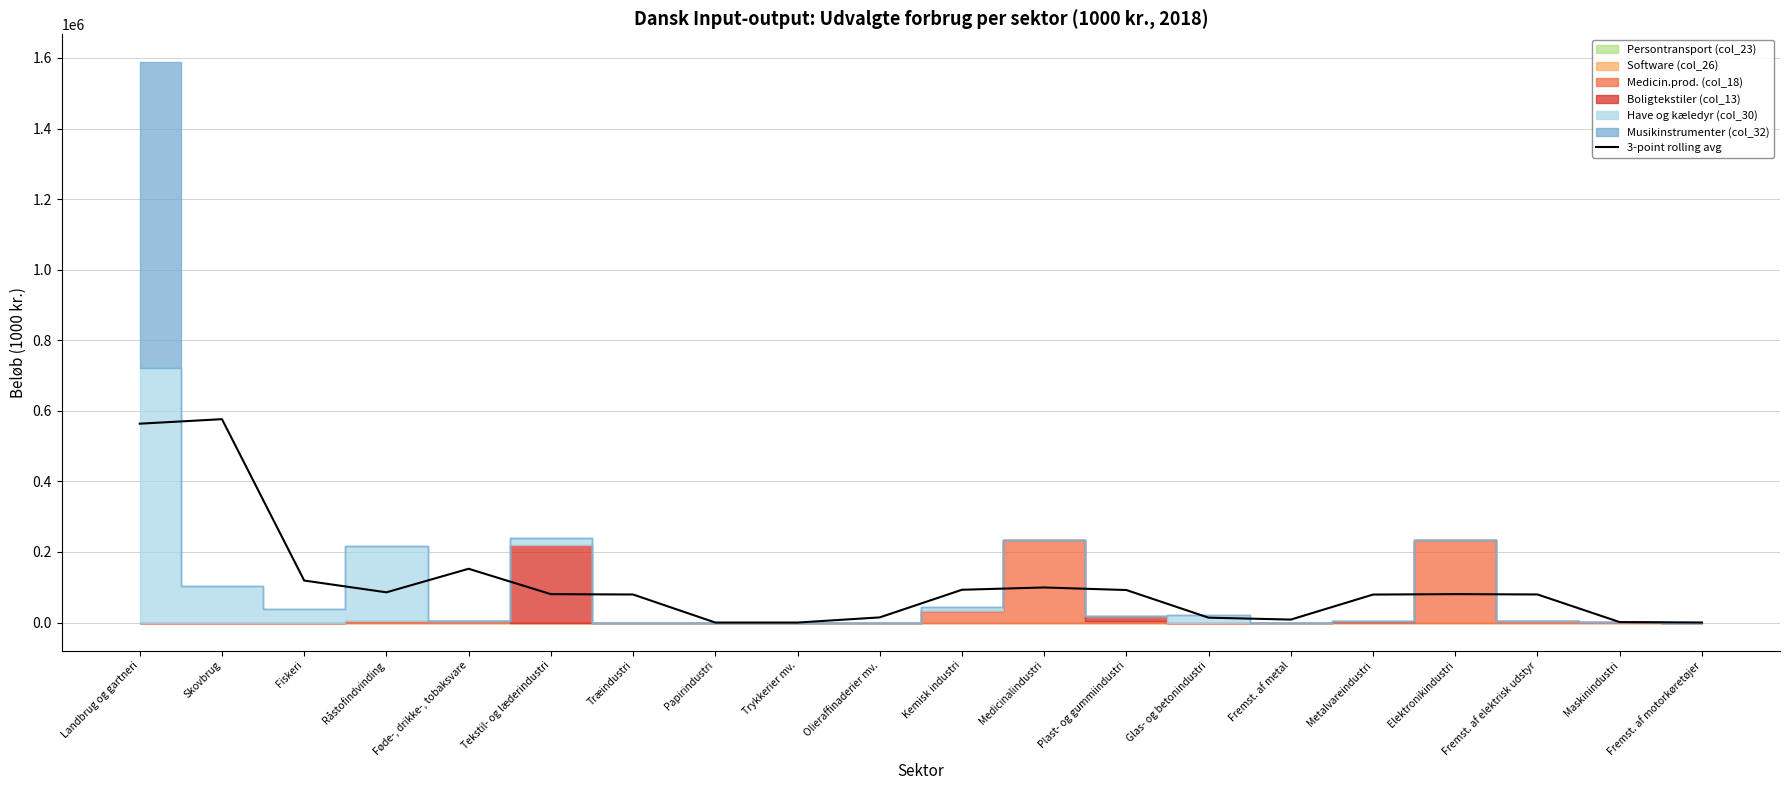

The 3-point rolling avg series shows 92162.6 at Plast- og gummiindustri. True or false?

True